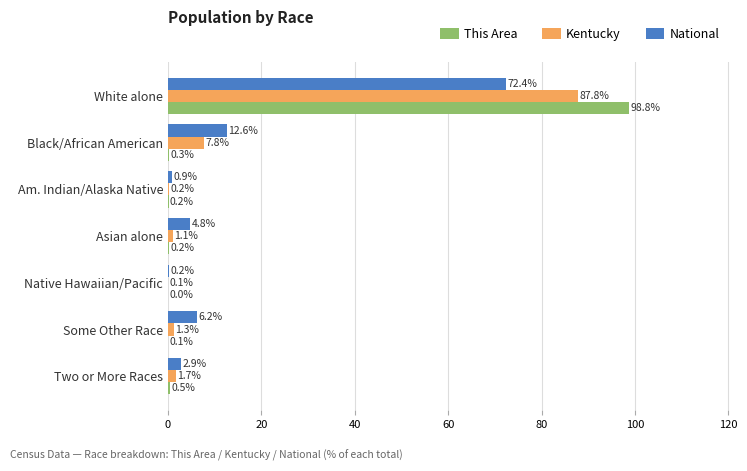

What is the sum of the This Area values at Black/African American and Asian alone?

0.5